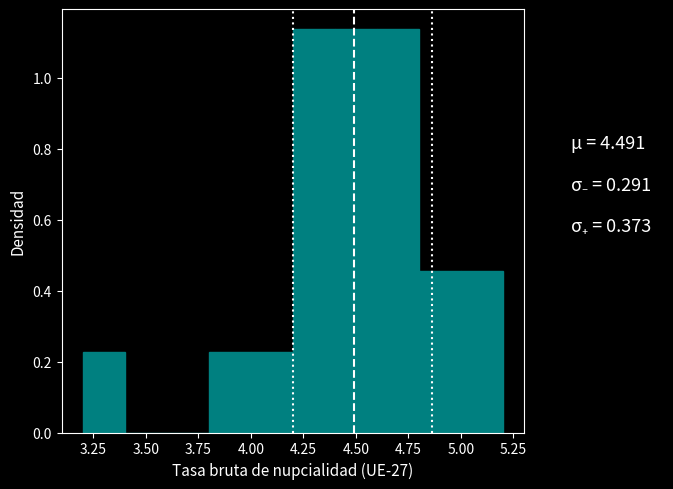

What is the height of the bar covering 4.2 to 4.4 on the x-axis? The values are not printed on the chart, so give them approximately, as read against the axis.

1.14